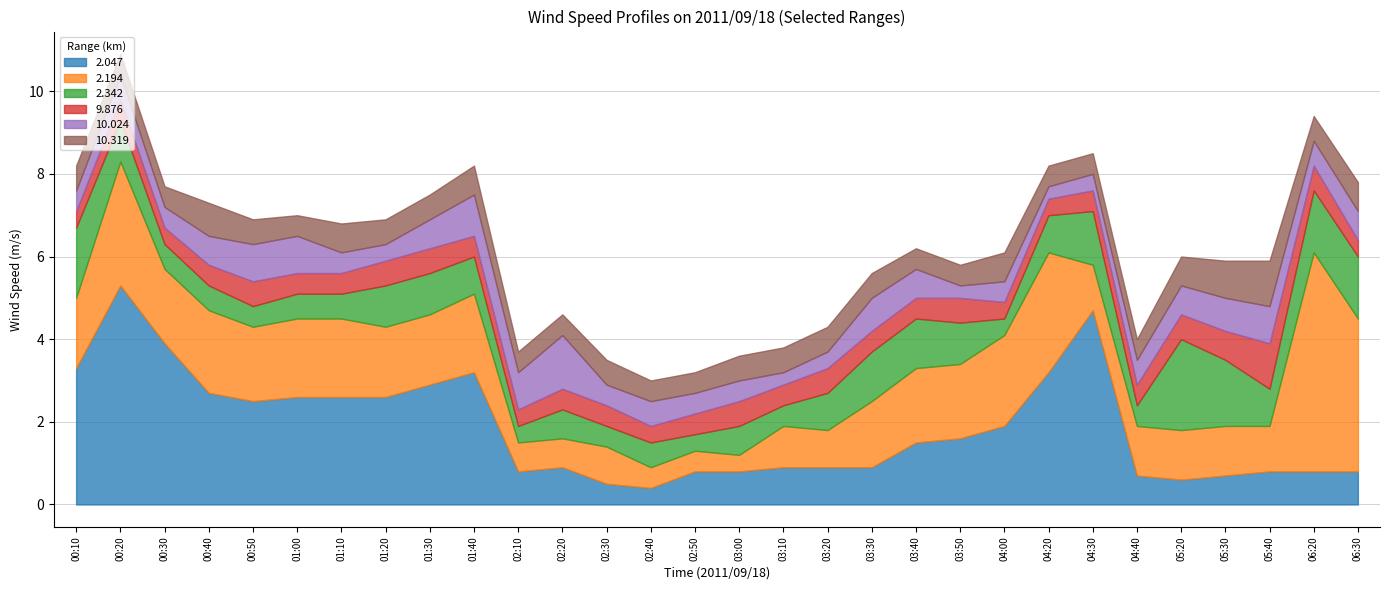

Which series changed the most between 01:30 and 04:30?

2.047